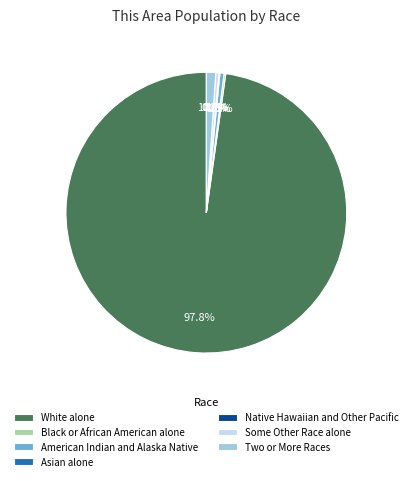

Does Asian alone account for over 50% of the chart?

No